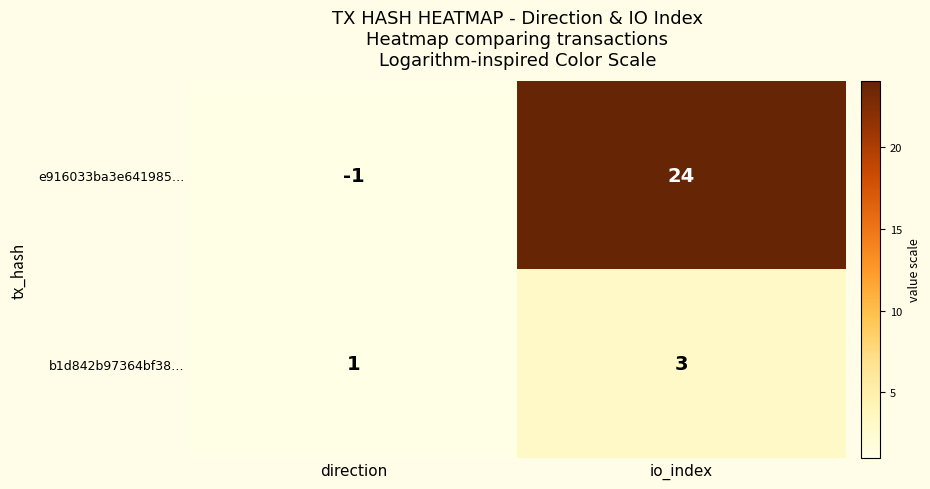

The value of e916033ba3e641985… at io_index is 12. True or false?

False